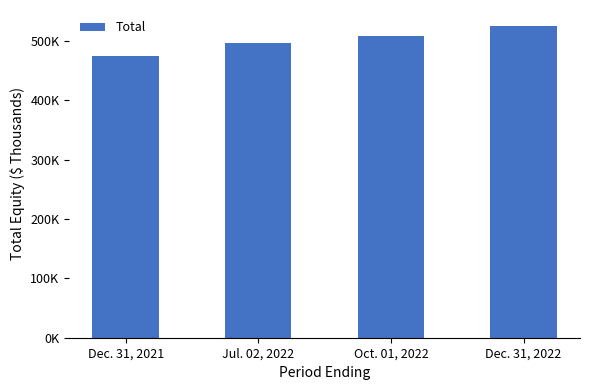

Between Oct. 01, 2022 and Dec. 31, 2022, which is larger?

Dec. 31, 2022